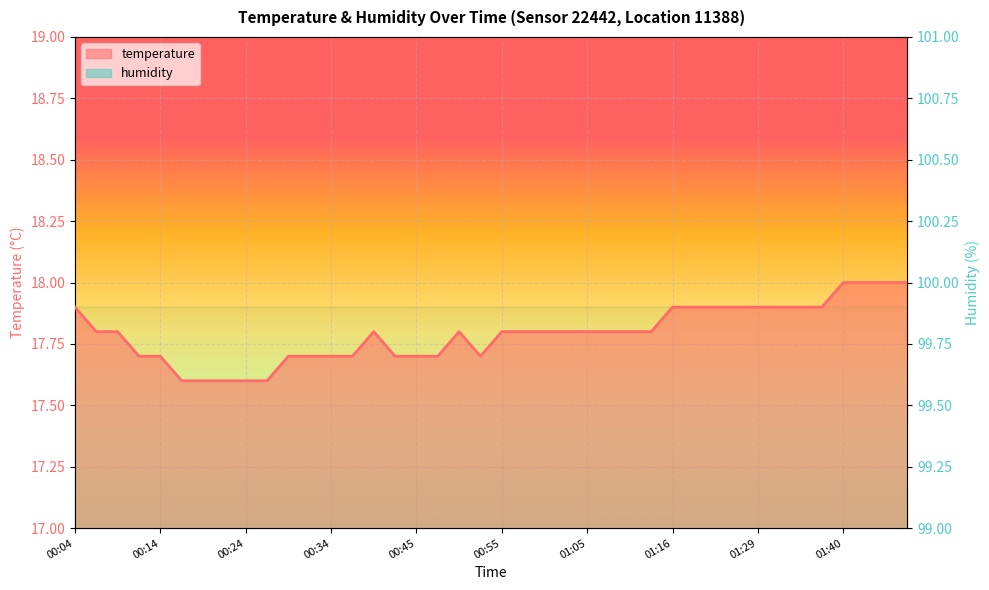

What is the label of the 1st point from the left?

00:04